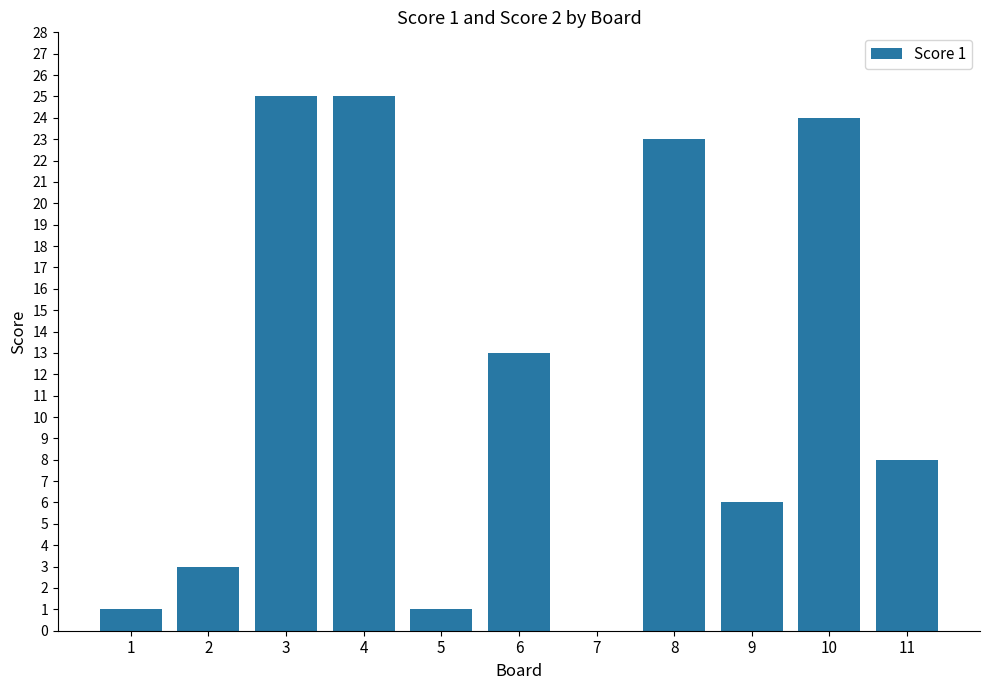

At which label is the value closest to 12?

6